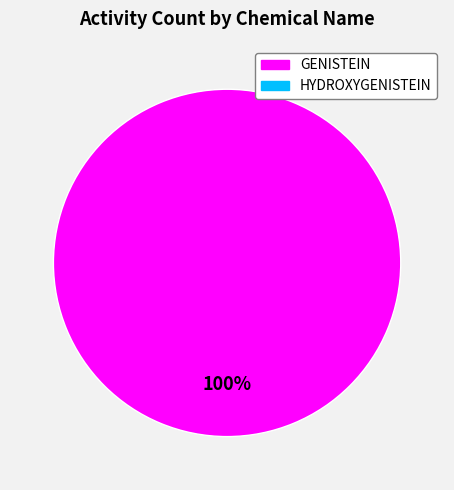

How many segments does this pie chart have?

1